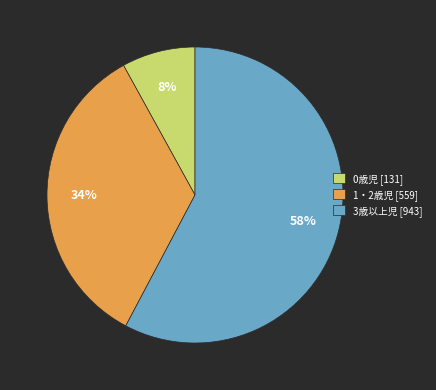

Is it true that 3歳以上児 is 58% of the pie?

True